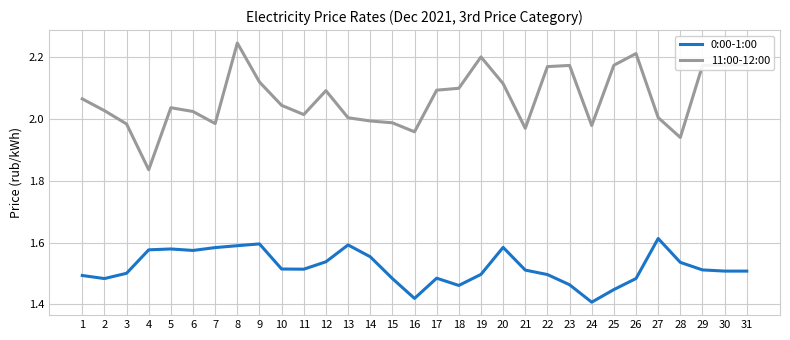

The value of 0:00-1:00 at 3 is 0.8. True or false?

False